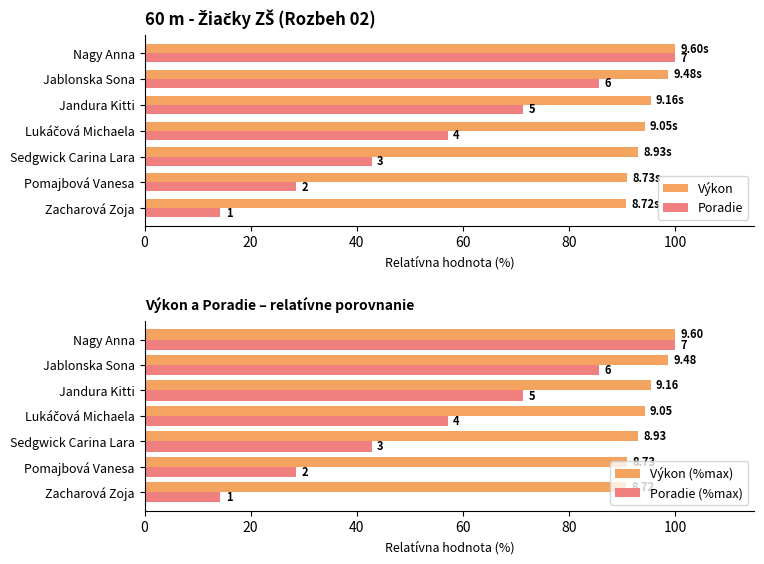

Reading left to right, transcribe all the data shown in this chart.

Výkon: 90.8	90.9	93.0	94.3	95.4	98.8	100.0
Poradie: 14.3	28.6	42.9	57.1	71.4	85.7	100.0
Výkon (%max): 90.8	90.9	93.0	94.3	95.4	98.8	100.0
Poradie (%max): 14.3	28.6	42.9	57.1	71.4	85.7	100.0